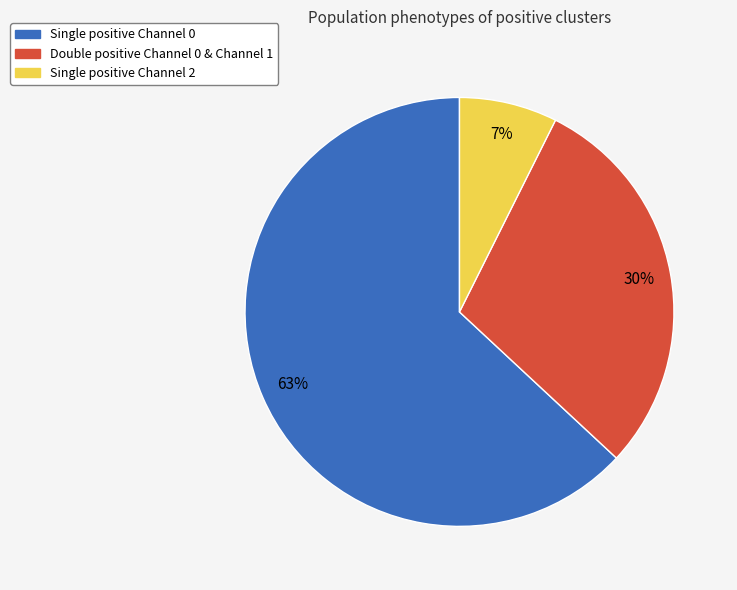

To the nearest percent, what is the difference between the largest and smallest slice percentages?

56%